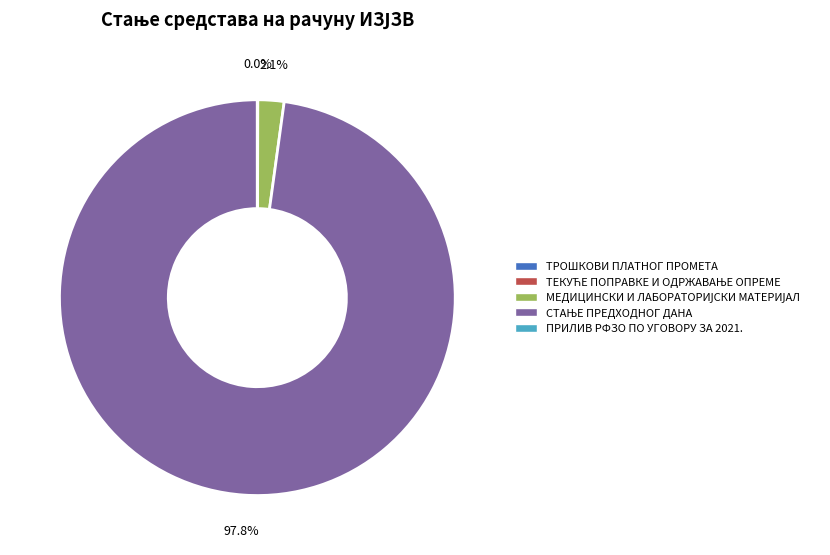

Does any single category account for the majority?

Yes